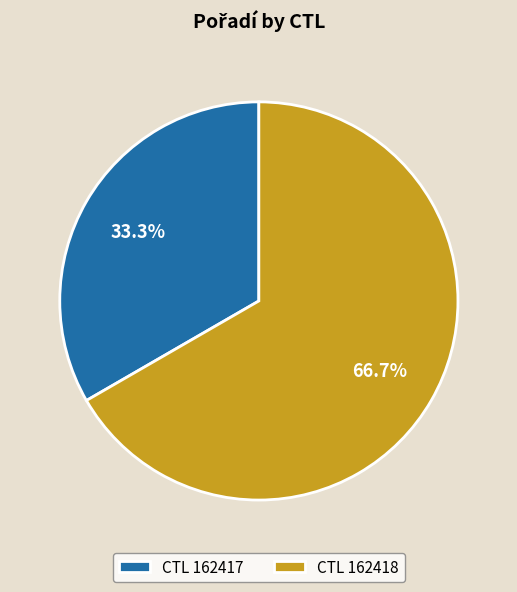

How many slices are in this pie chart?

2